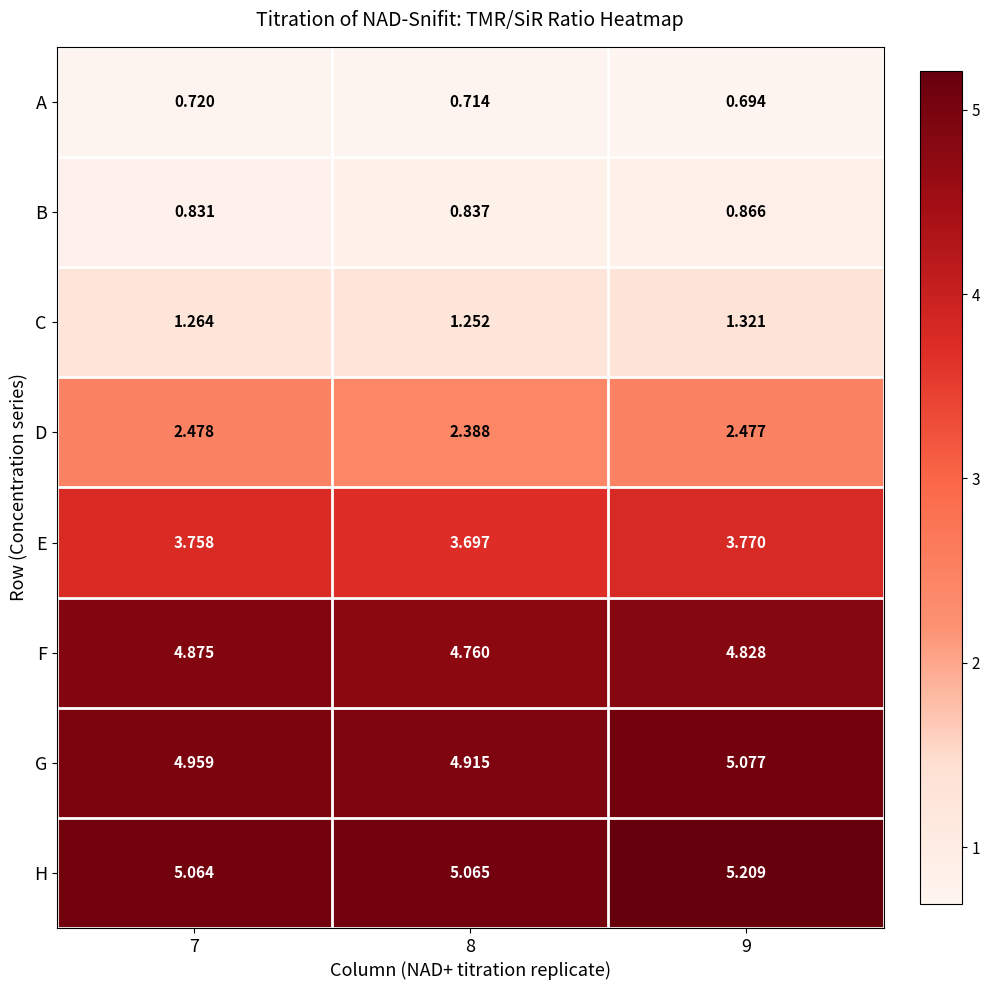

Rank the series by their maximum value, from highest to lowest.

H, G, F, E, D, C, B, A